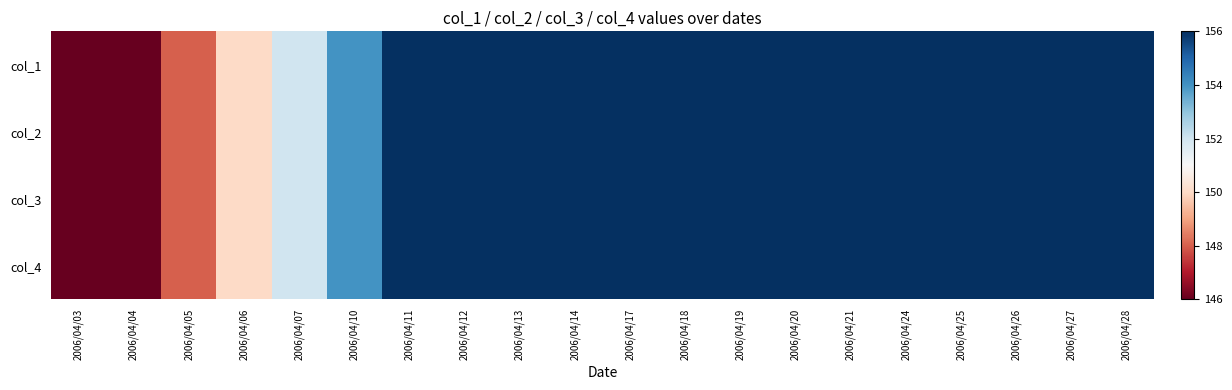

Reading left to right, extract all data points from this chart.

col_1: 2006/04/03=146	2006/04/04=146	2006/04/05=148	2006/04/06=150	2006/04/07=152	2006/04/10=154	2006/04/11=156	2006/04/12=156	2006/04/13=156	2006/04/14=156	2006/04/17=156	2006/04/18=156	2006/04/19=156	2006/04/20=156	2006/04/21=156	2006/04/24=156	2006/04/25=156	2006/04/26=156	2006/04/27=156	2006/04/28=156
col_2: 2006/04/03=146	2006/04/04=146	2006/04/05=148	2006/04/06=150	2006/04/07=152	2006/04/10=154	2006/04/11=156	2006/04/12=156	2006/04/13=156	2006/04/14=156	2006/04/17=156	2006/04/18=156	2006/04/19=156	2006/04/20=156	2006/04/21=156	2006/04/24=156	2006/04/25=156	2006/04/26=156	2006/04/27=156	2006/04/28=156
col_3: 2006/04/03=146	2006/04/04=146	2006/04/05=148	2006/04/06=150	2006/04/07=152	2006/04/10=154	2006/04/11=156	2006/04/12=156	2006/04/13=156	2006/04/14=156	2006/04/17=156	2006/04/18=156	2006/04/19=156	2006/04/20=156	2006/04/21=156	2006/04/24=156	2006/04/25=156	2006/04/26=156	2006/04/27=156	2006/04/28=156
col_4: 2006/04/03=146	2006/04/04=146	2006/04/05=148	2006/04/06=150	2006/04/07=152	2006/04/10=154	2006/04/11=156	2006/04/12=156	2006/04/13=156	2006/04/14=156	2006/04/17=156	2006/04/18=156	2006/04/19=156	2006/04/20=156	2006/04/21=156	2006/04/24=156	2006/04/25=156	2006/04/26=156	2006/04/27=156	2006/04/28=156